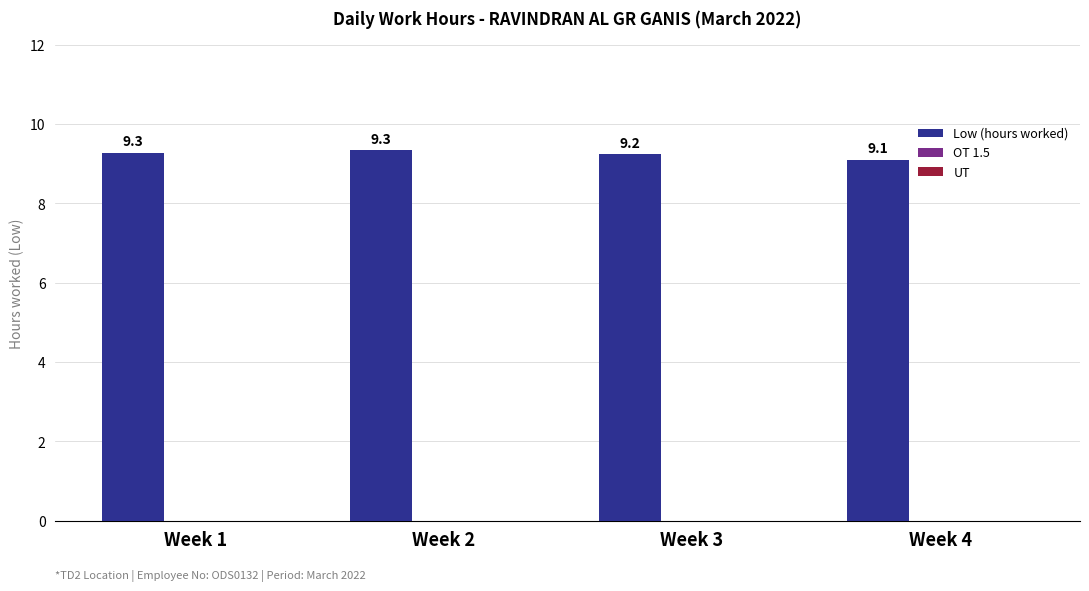

What is the value of the 3rd bar from the left?

9.2